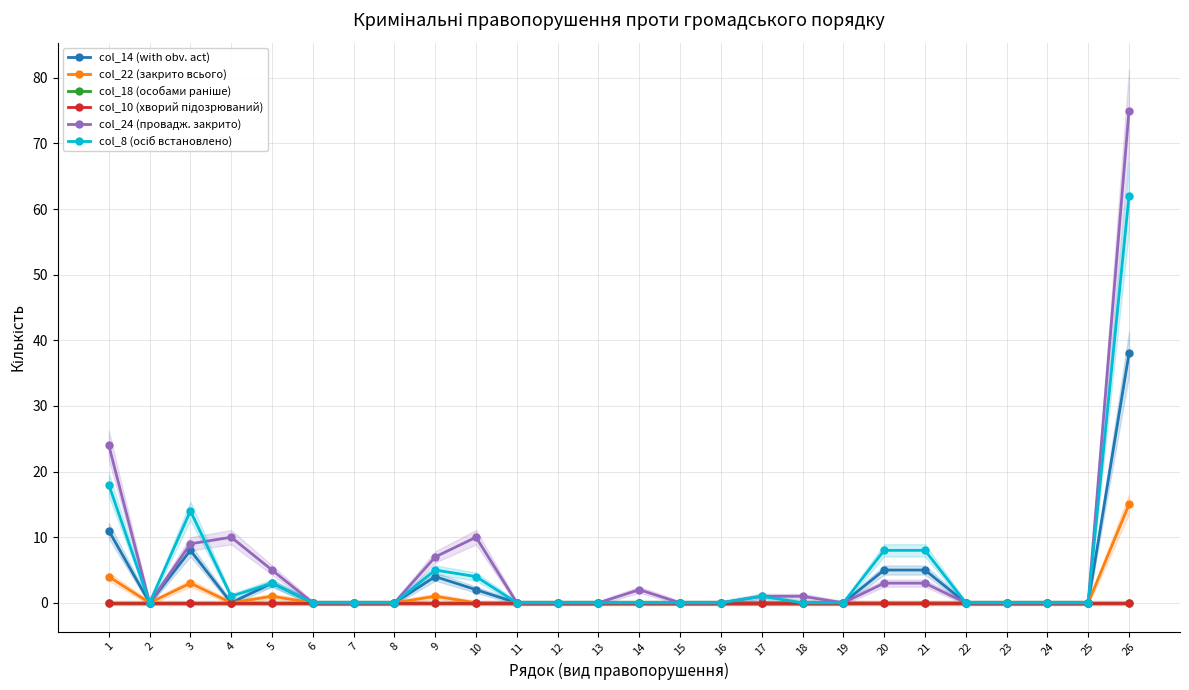

Rank the categories by col_10 (хворий підозрюваний) value from lowest to highest.

1, 2, 3, 4, 5, 6, 7, 8, 9, 10, 11, 12, 13, 14, 15, 16, 17, 18, 19, 20, 21, 22, 23, 24, 25, 26